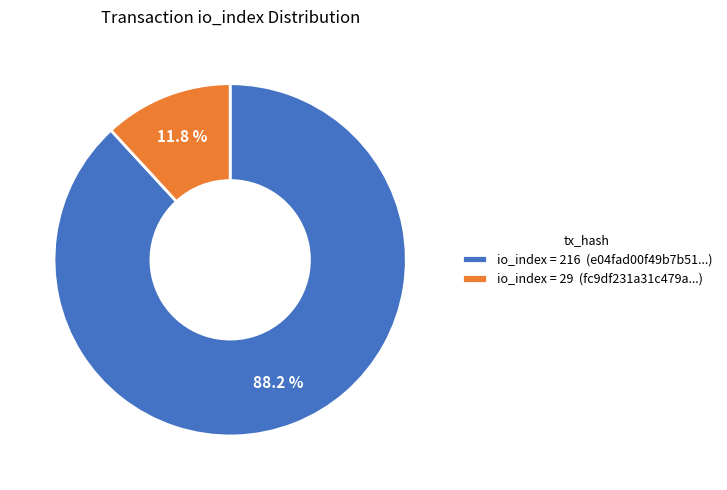

How many segments does this pie chart have?

2